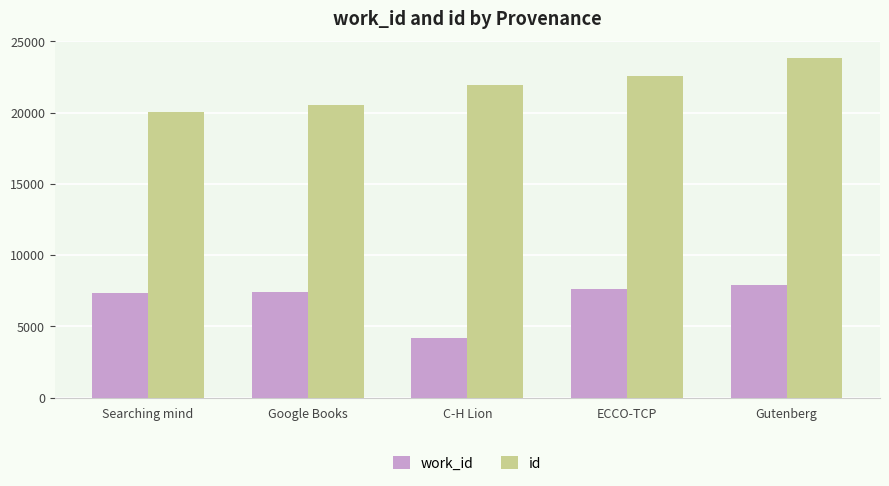

What is the label of the 3rd bar from the right?

C-H Lion